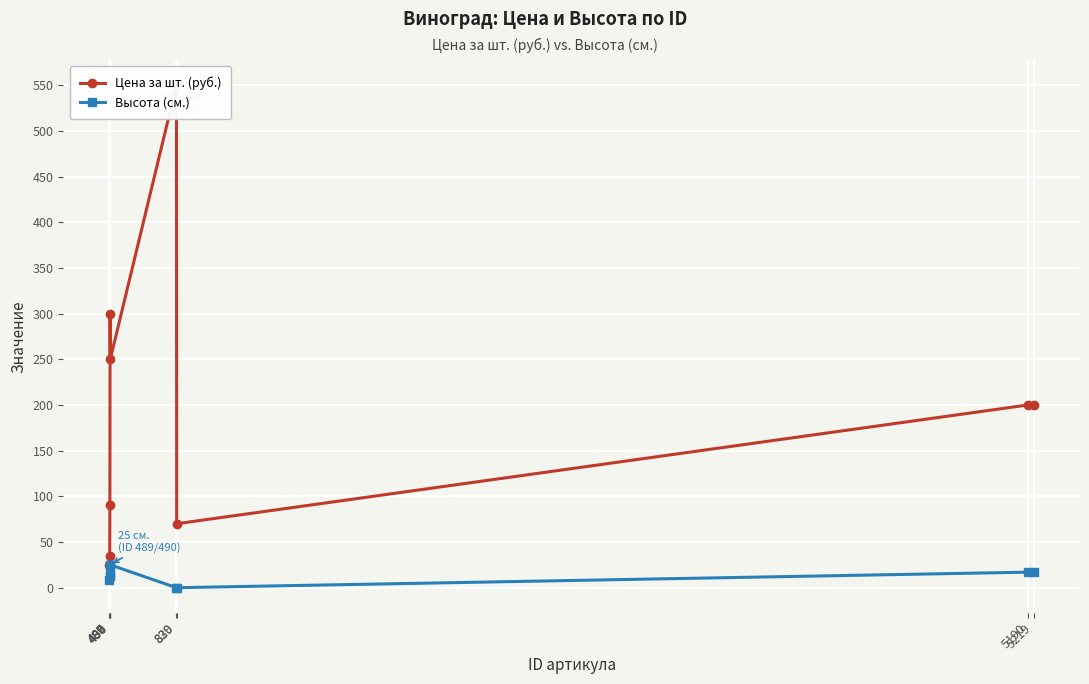

How many data points in Цена за шт. (руб.) are less than 200?

4